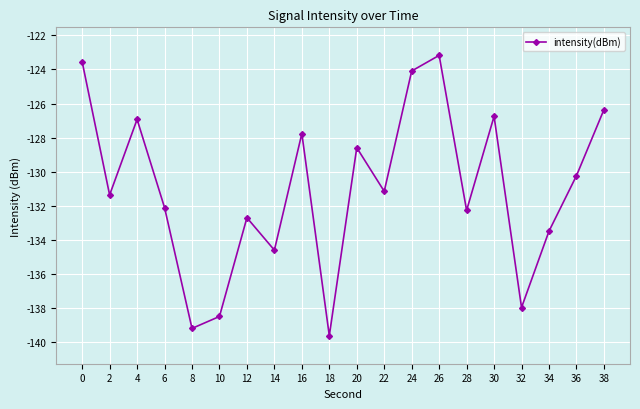

Reading left to right, what are all the values shown in this chart?

-123.5	-131.4	-126.9	-132.1	-139.2	-138.5	-132.7	-134.6	-127.8	-139.6	-128.6	-131.2	-124.1	-123.2	-132.3	-126.8	-138.0	-133.5	-130.2	-126.4